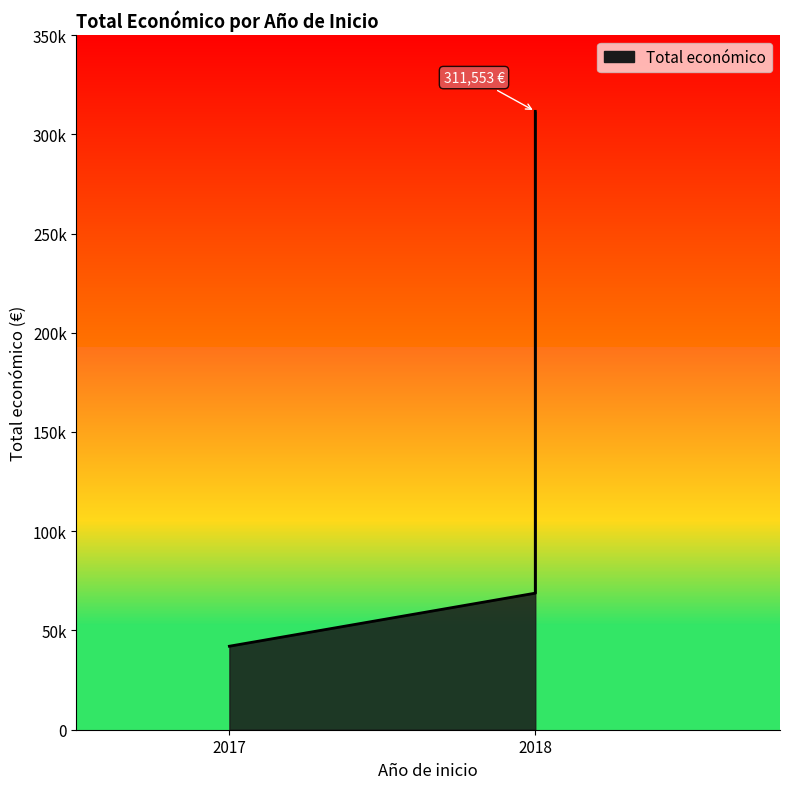

What is the average value?

140809